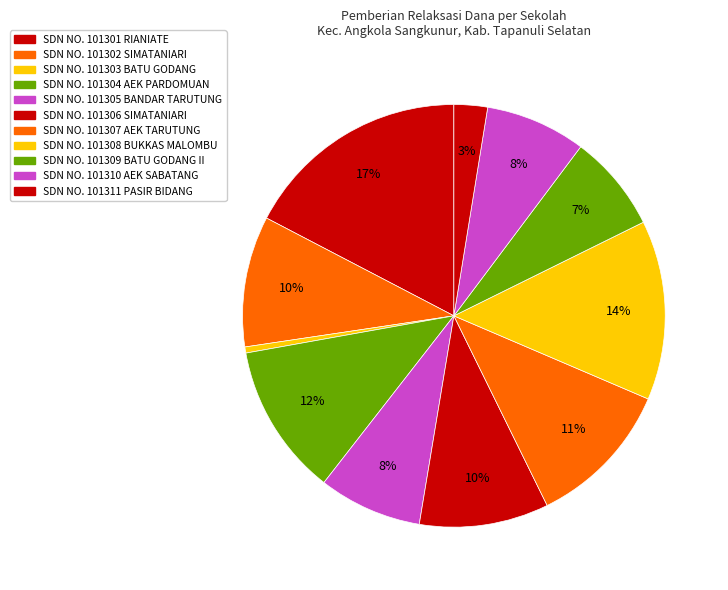

Which has a higher value, SDN NO. 101303 BATU GODANG or SDN NO. 101307 AEK TARUTUNG?

SDN NO. 101307 AEK TARUTUNG